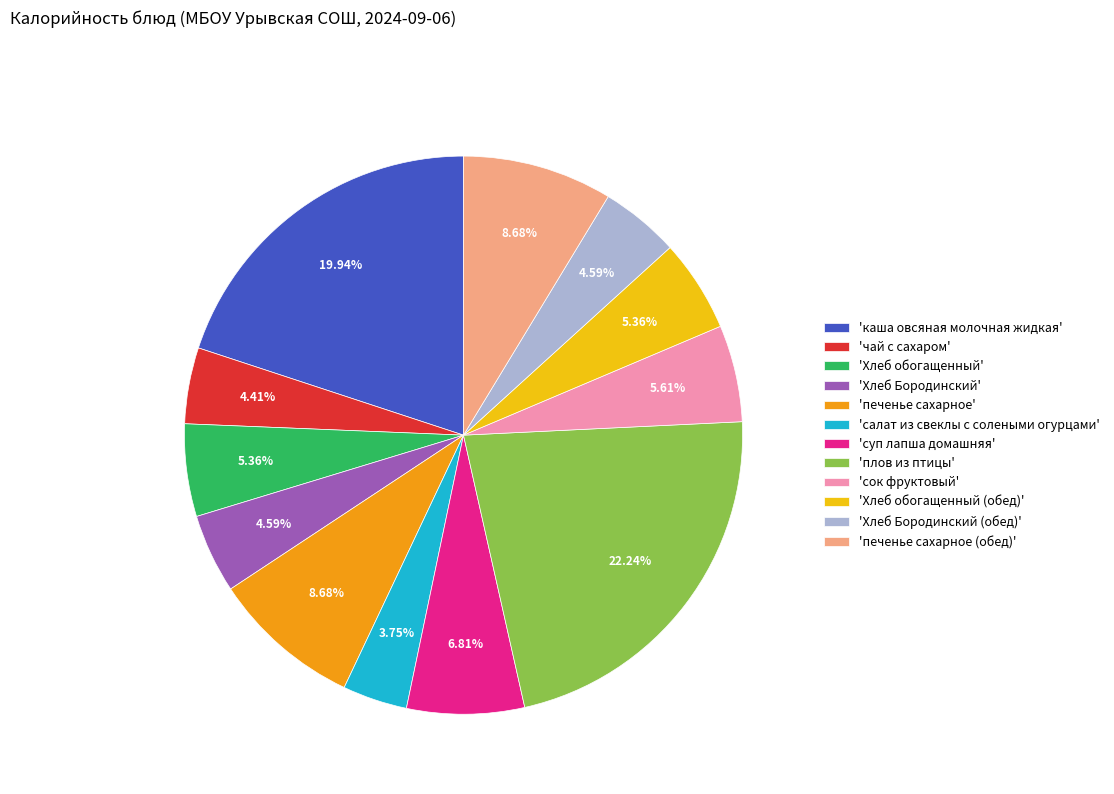

Combined, do 'чай с сахаром' and 'печенье сахарное' account for over 50%?

No